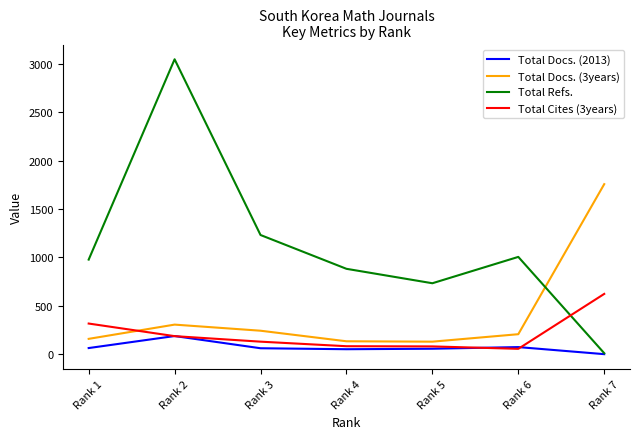

Which category has the highest value in the Total Docs. (3years) series?

Rank 7